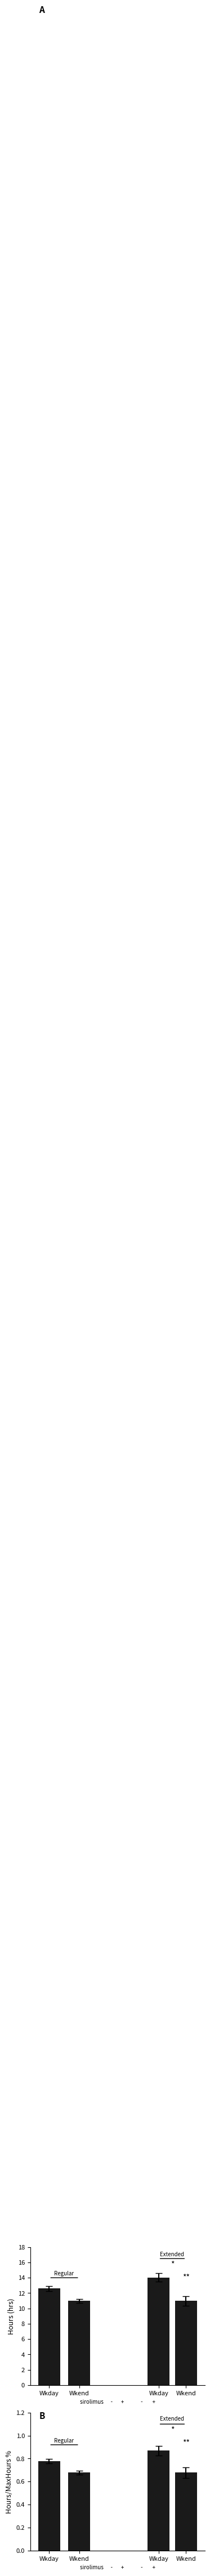

Which category has the highest value across all series?

Wkday